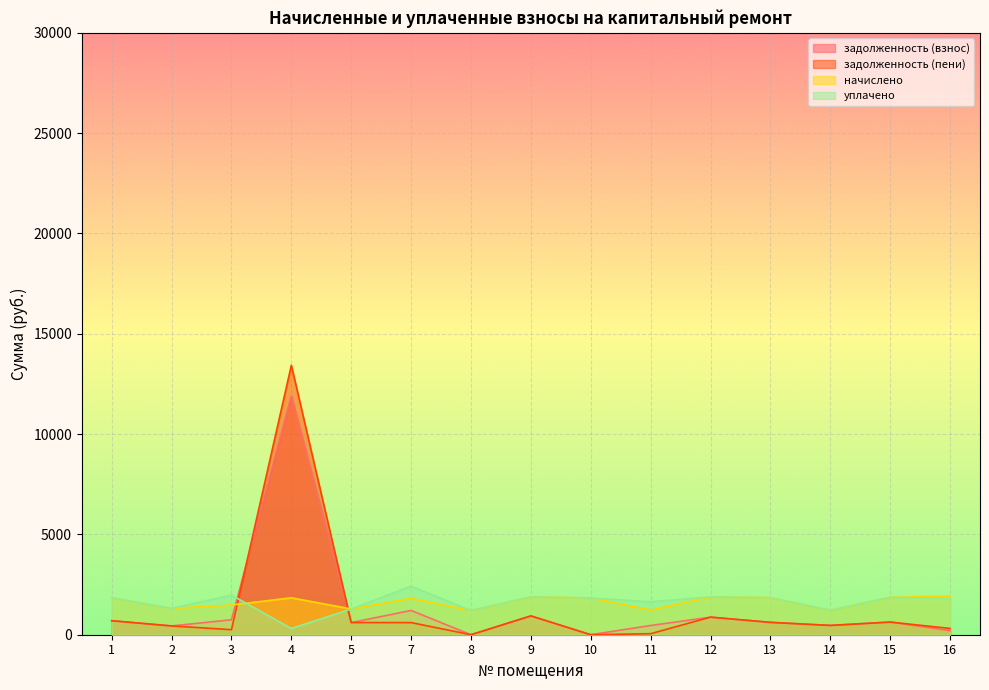

True or false: задолженность (пени) has more than 2 points higher than both neighbors.

True